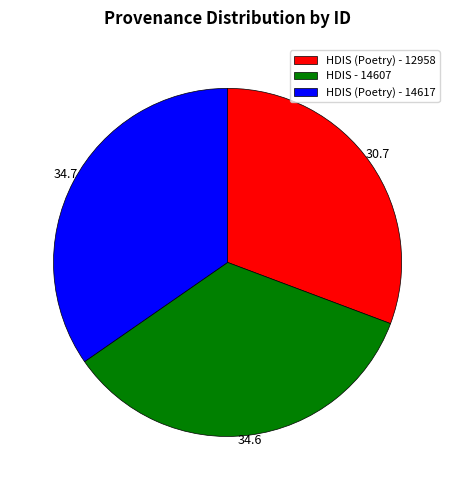

Is the sum of HDIS (Poetry) - 14617 and HDIS (Poetry) - 12958 greater than half?

Yes